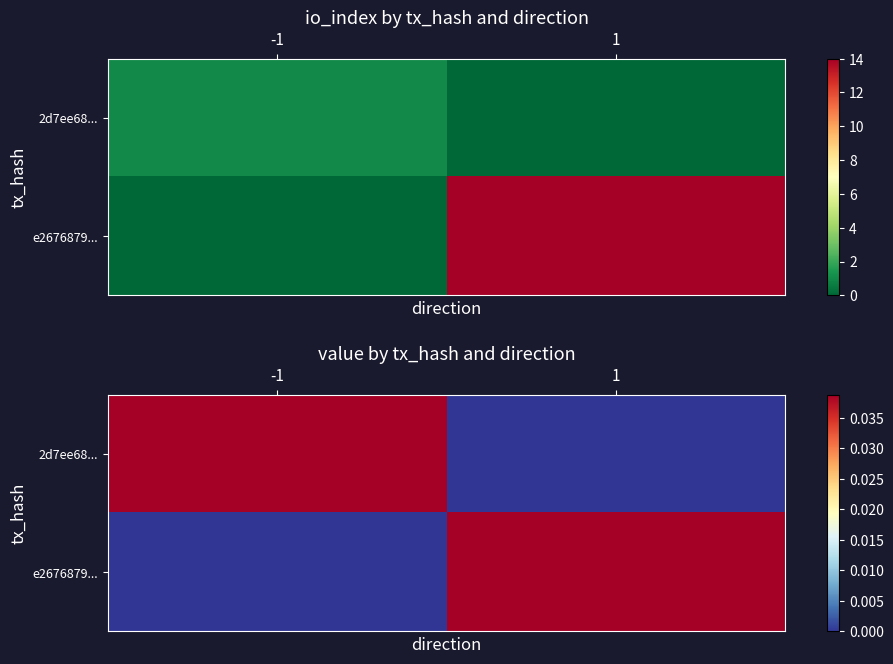

Rank the series at -1 from highest to lowest value.

2d7ee68..., e2676879...